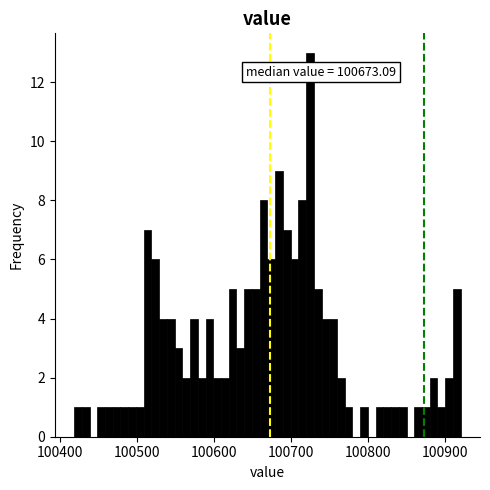

Read against the x-axis, roughly where is the centre of the tallest bar?

100730